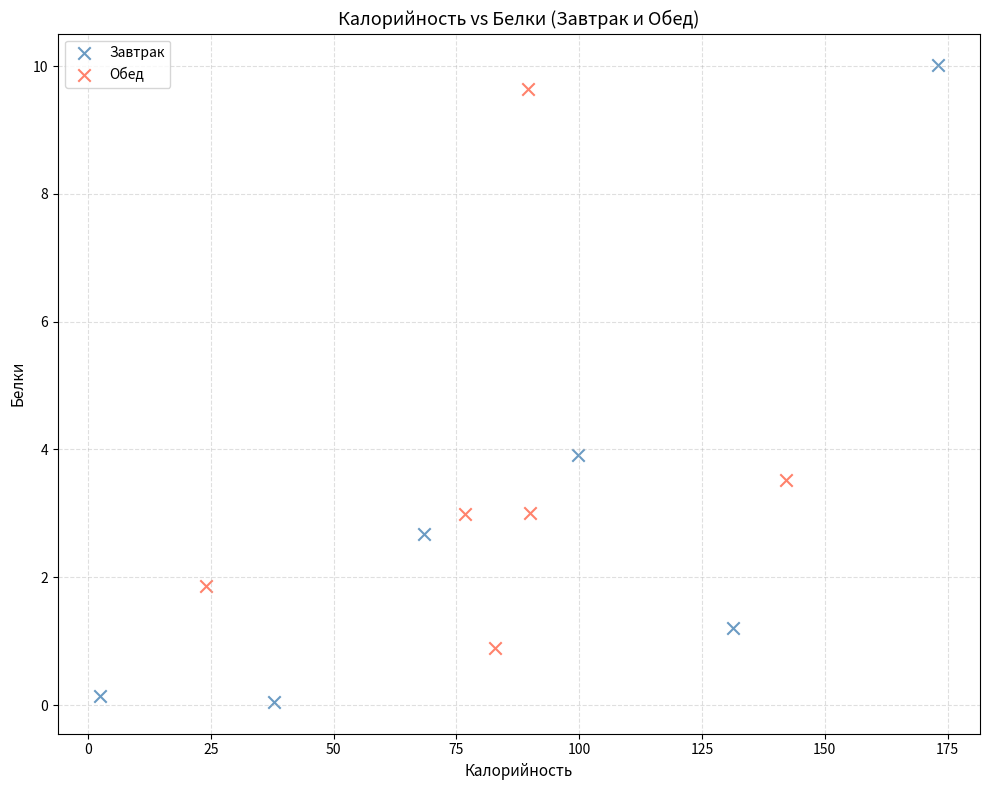

Which series reaches the minimum Y coordinate?

Завтрак